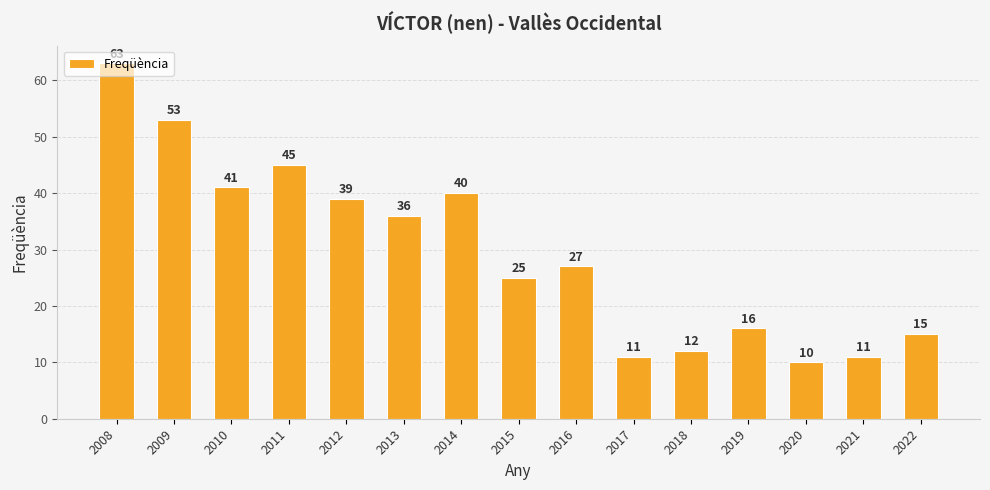

The value at 2008 is 63. True or false?

True